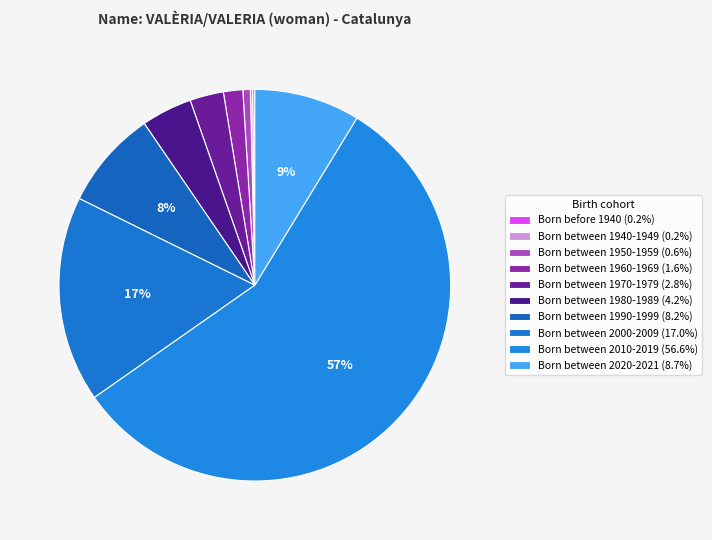

Which slice is the smallest?

Born before 1940